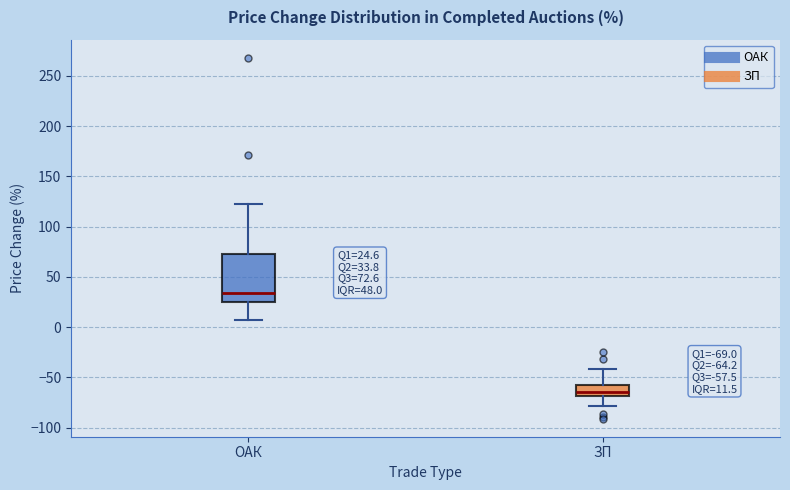

Comparing the boxes themselves (not the whiskers), which one is the tallest?

ОАК